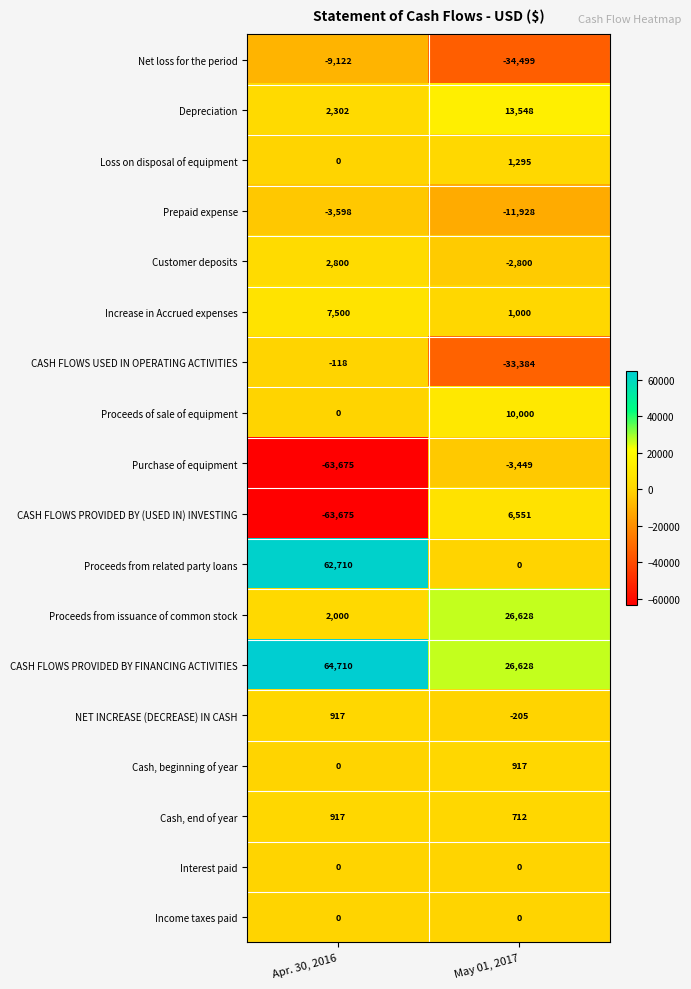

Which category has the highest value in the Cash, beginning of year series?

May 01, 2017